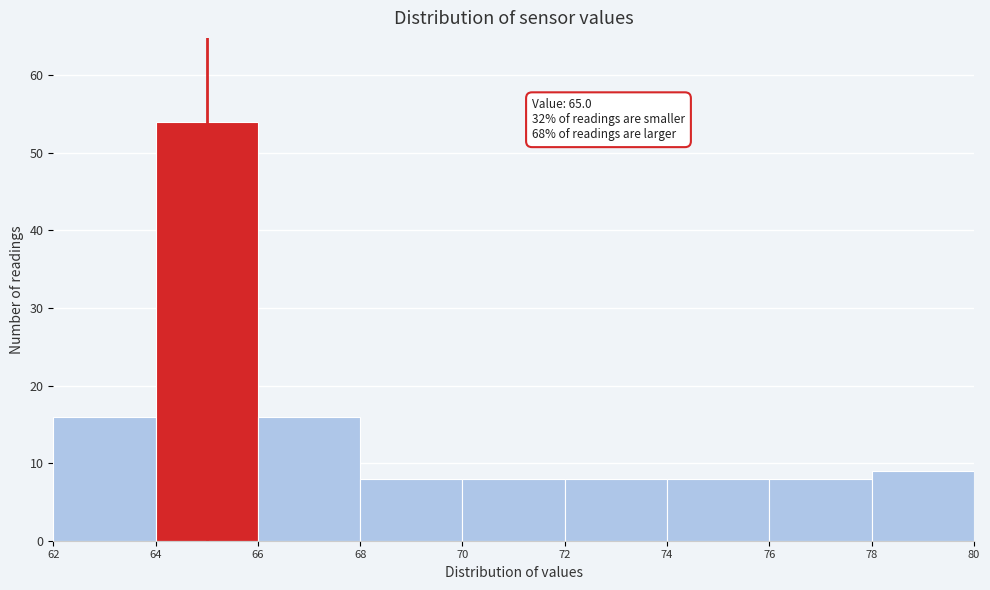

Over which range of the x-axis is the bar tallest?

64 to 66